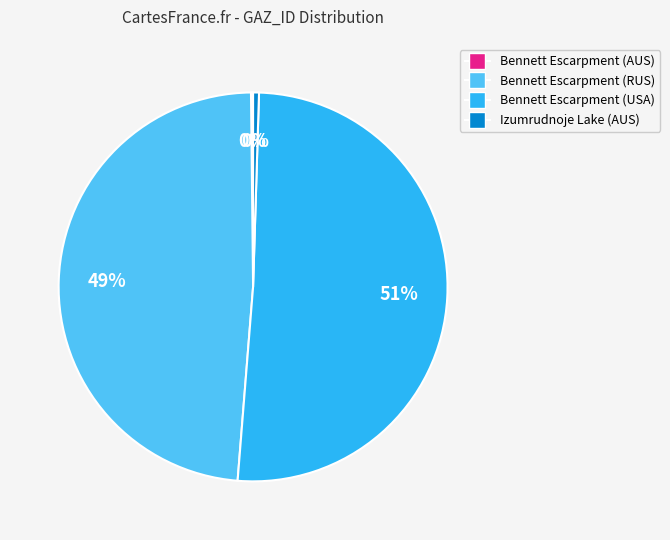

Which slice represents more than half of the pie?

Bennett Escarpment (USA)